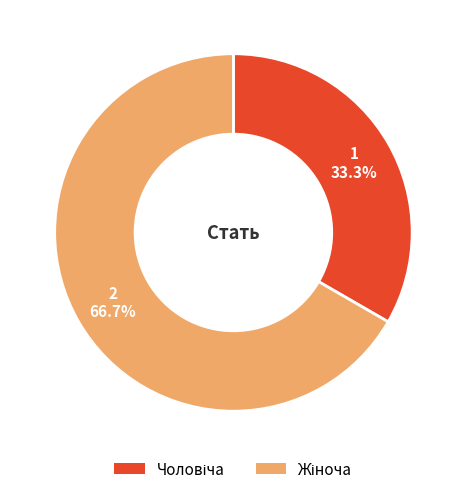

Does any single category account for the majority?

Yes